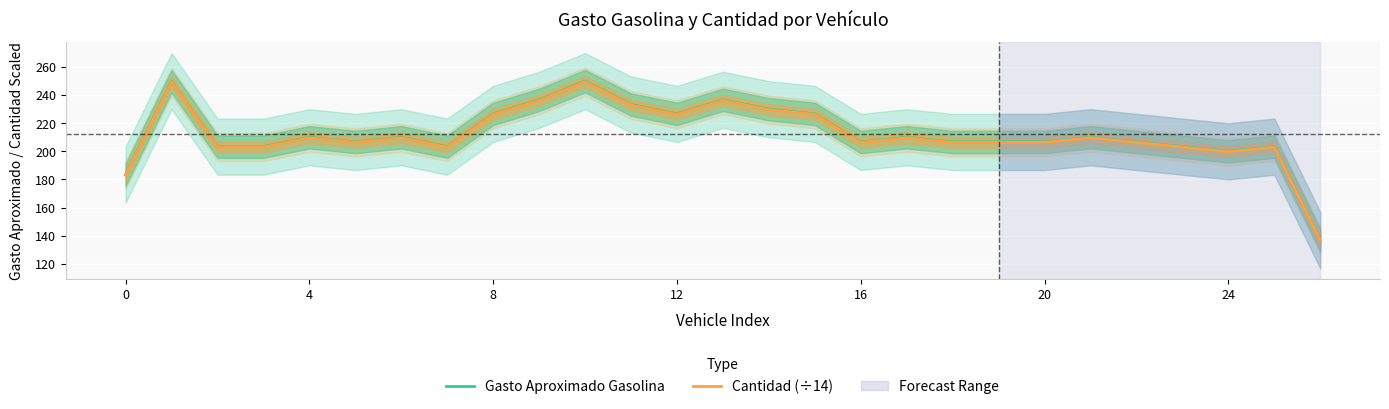

What is the total value across all series at 15?

453.0